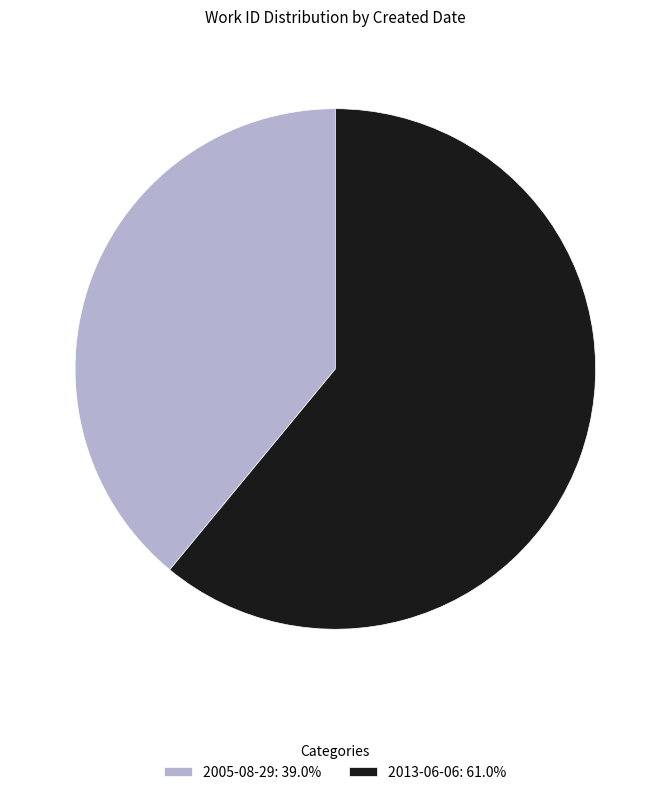

Which slice is the smallest?

2005-08-29